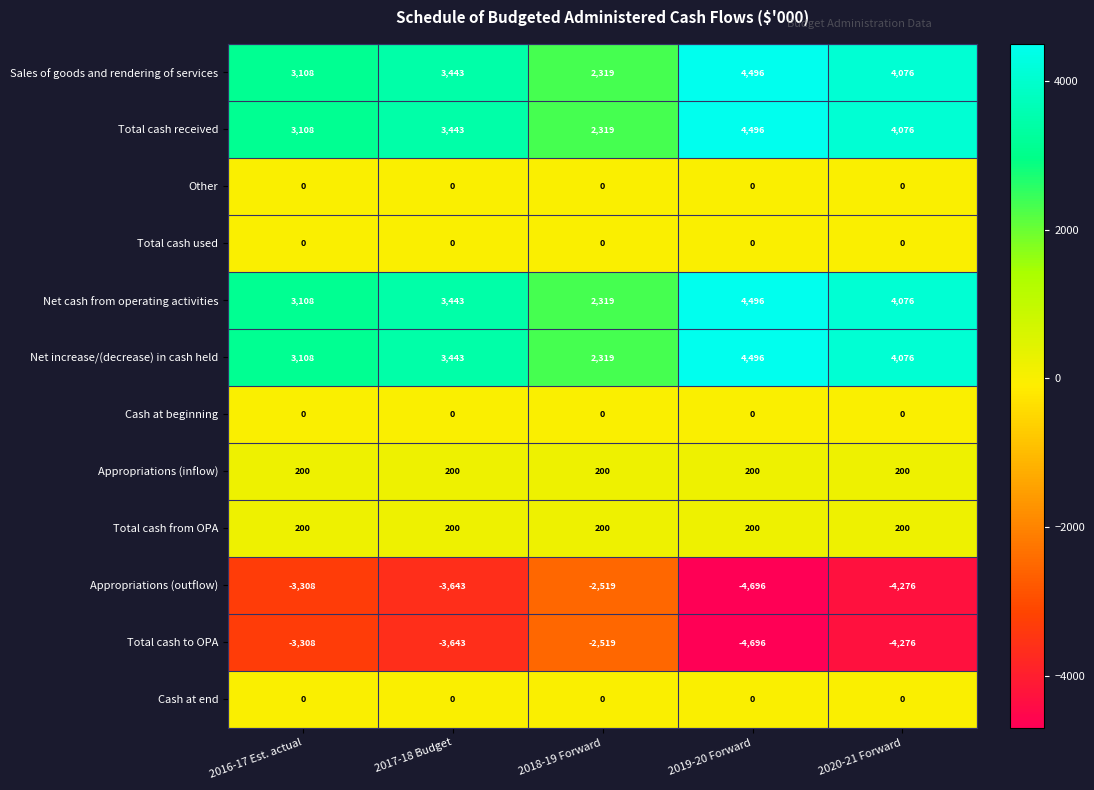

At which category is the sum across all series the highest?

2019-20 Forward